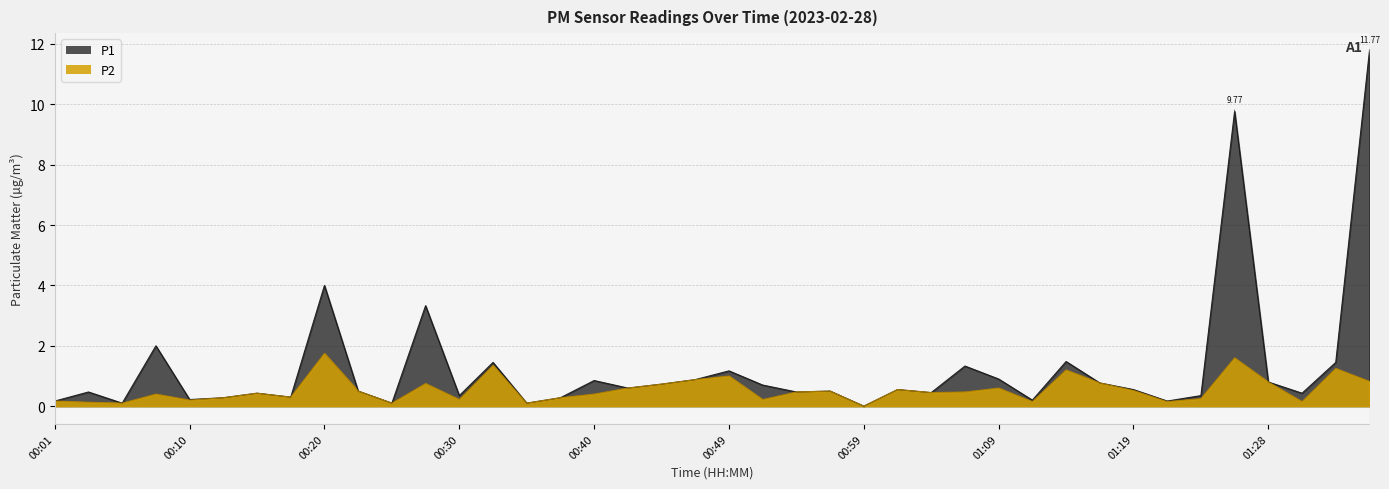

How many values in the P2 series exceed 0?

39